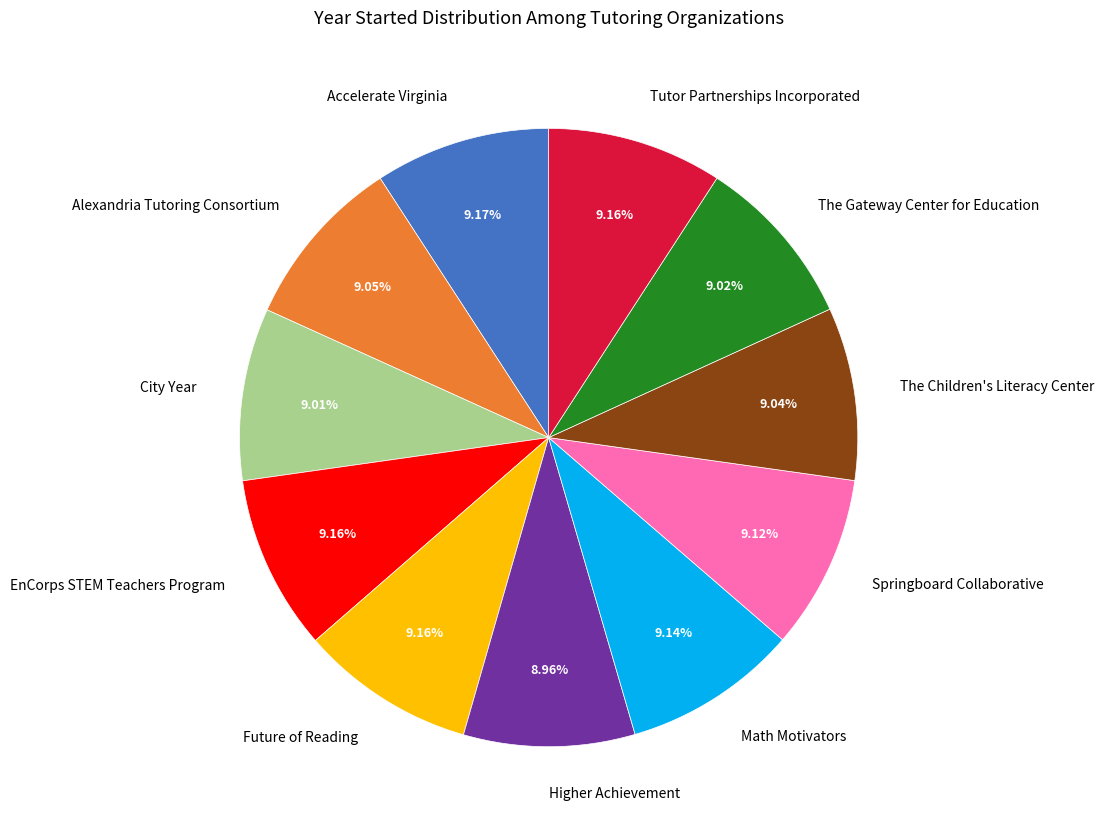

To the nearest percent, what is the average slice percentage?

9%